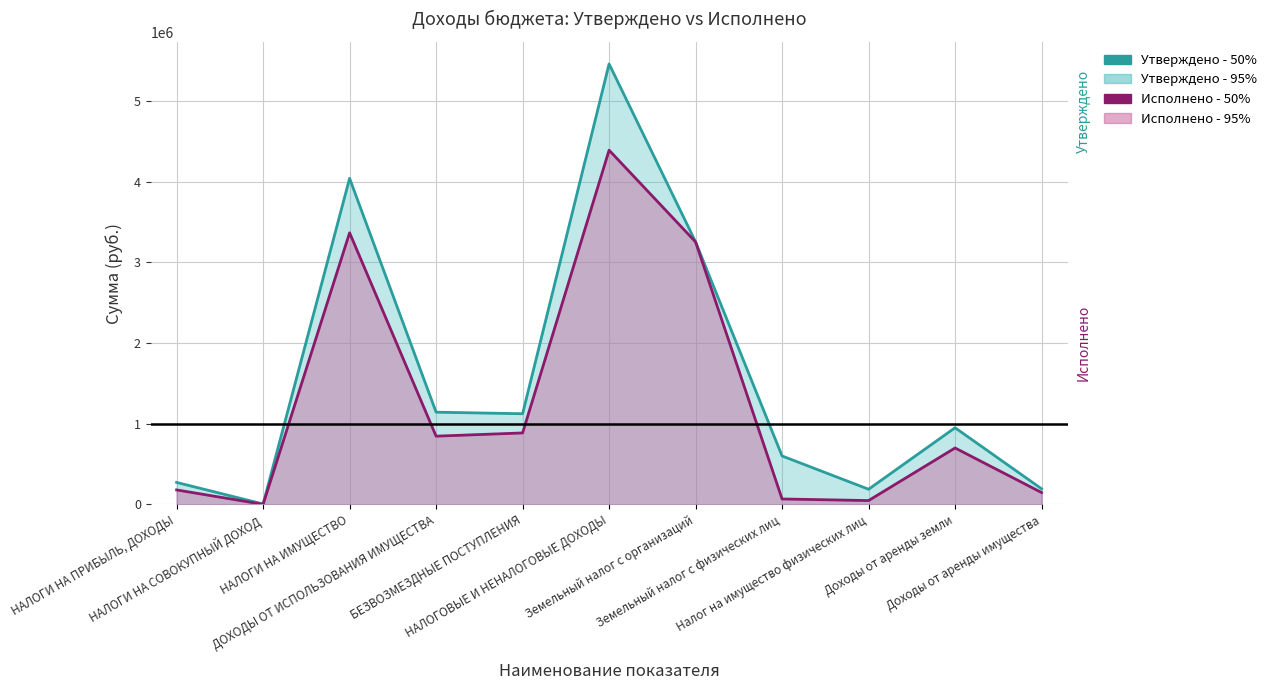

Count the number of data series in this chart.

2